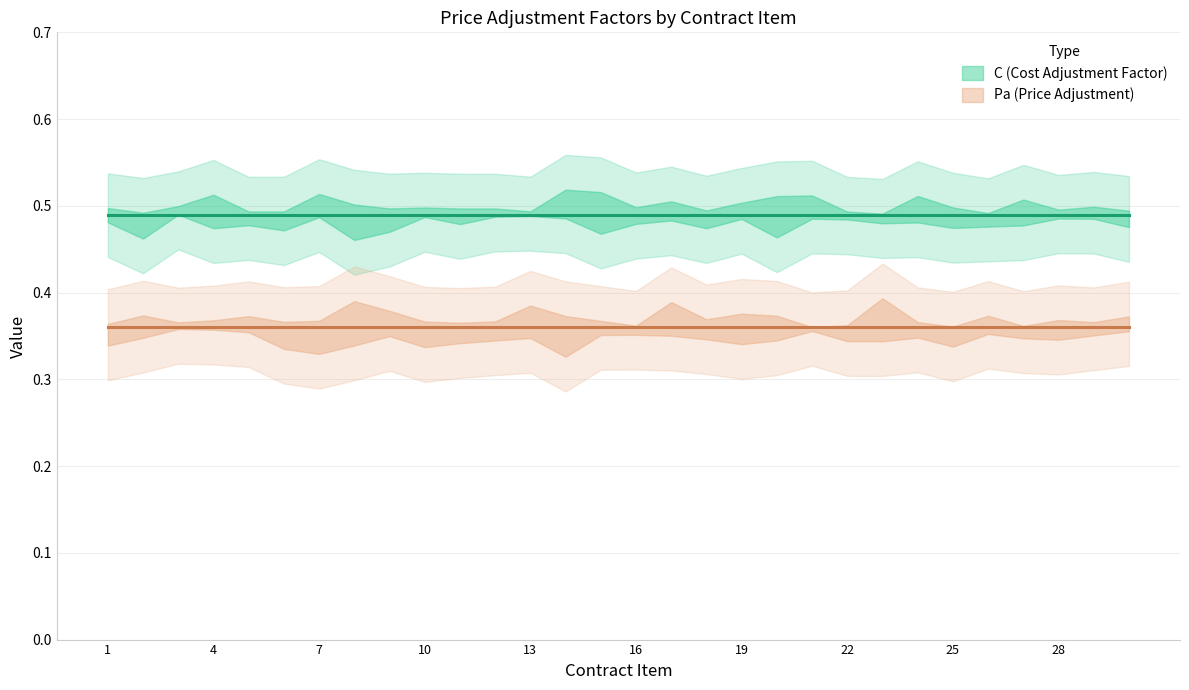

At how many categories does at least one series exceed 0?

30